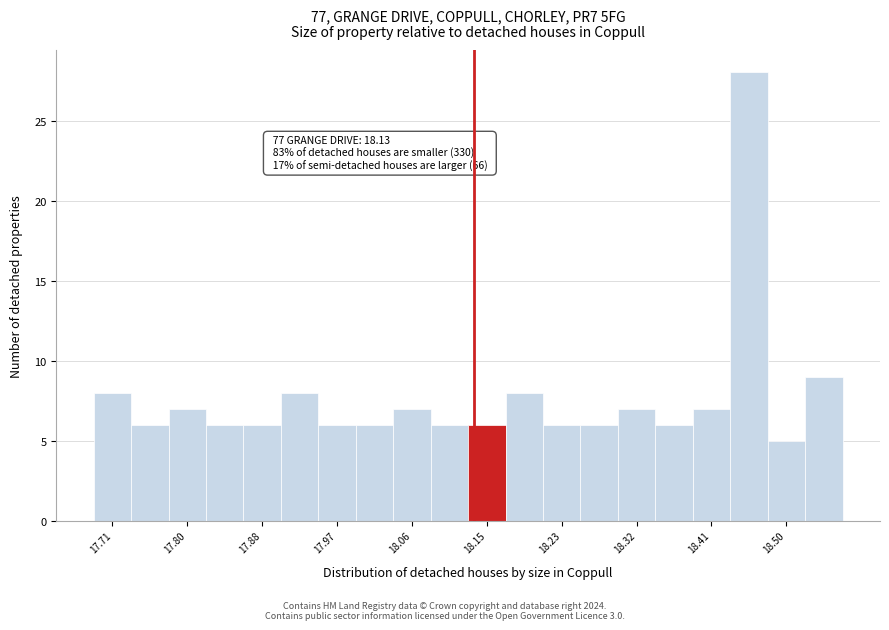

Which range on the x-axis has the tallest bar?

18.43 to 18.47